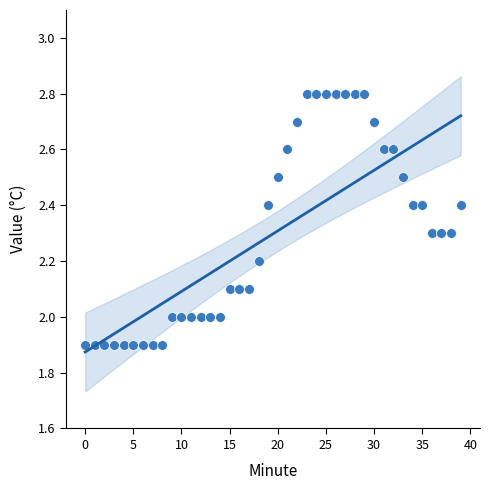

What is the range of Y values (max minus min)?

0.9